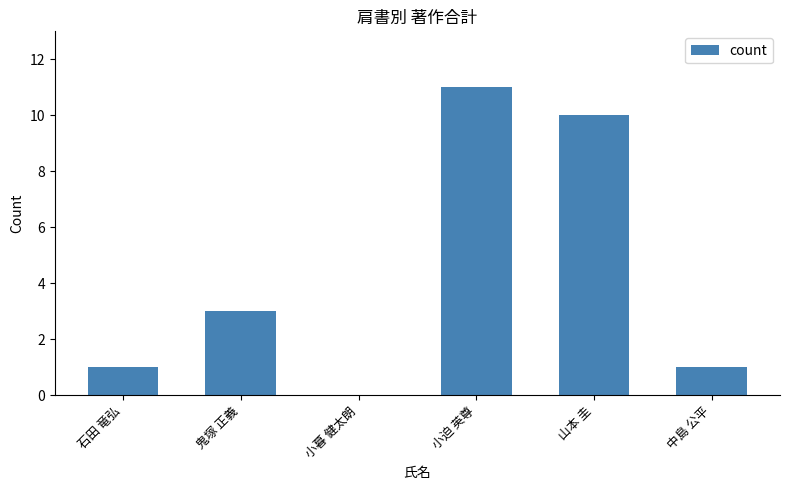

Approximately how many times larger is the value at 石田 竜弘 compared to 中島 公平?

1.0